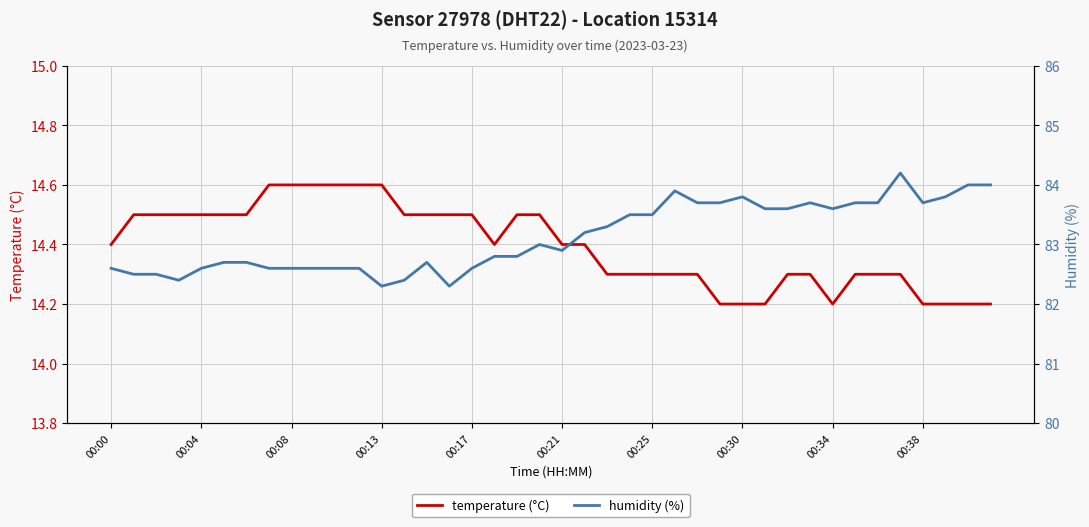

The value of temperature (°C) at 00:17 is 14.5. True or false?

True